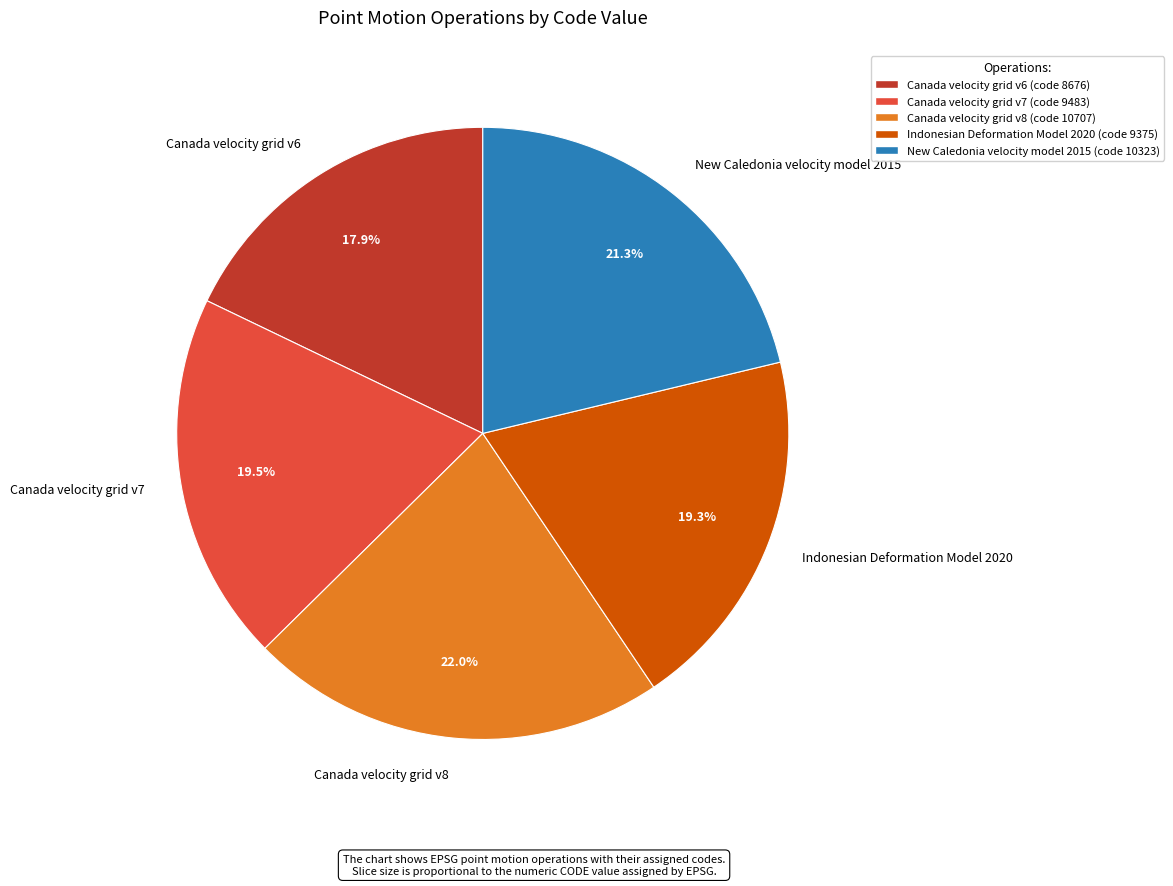

Which slice is the largest?

Canada velocity grid v8